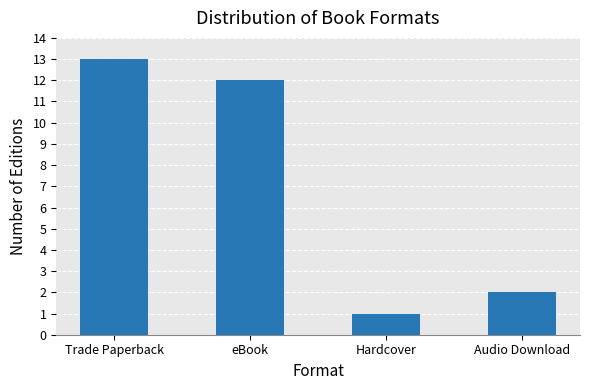

What is the value of the 2nd bar from the left?

12